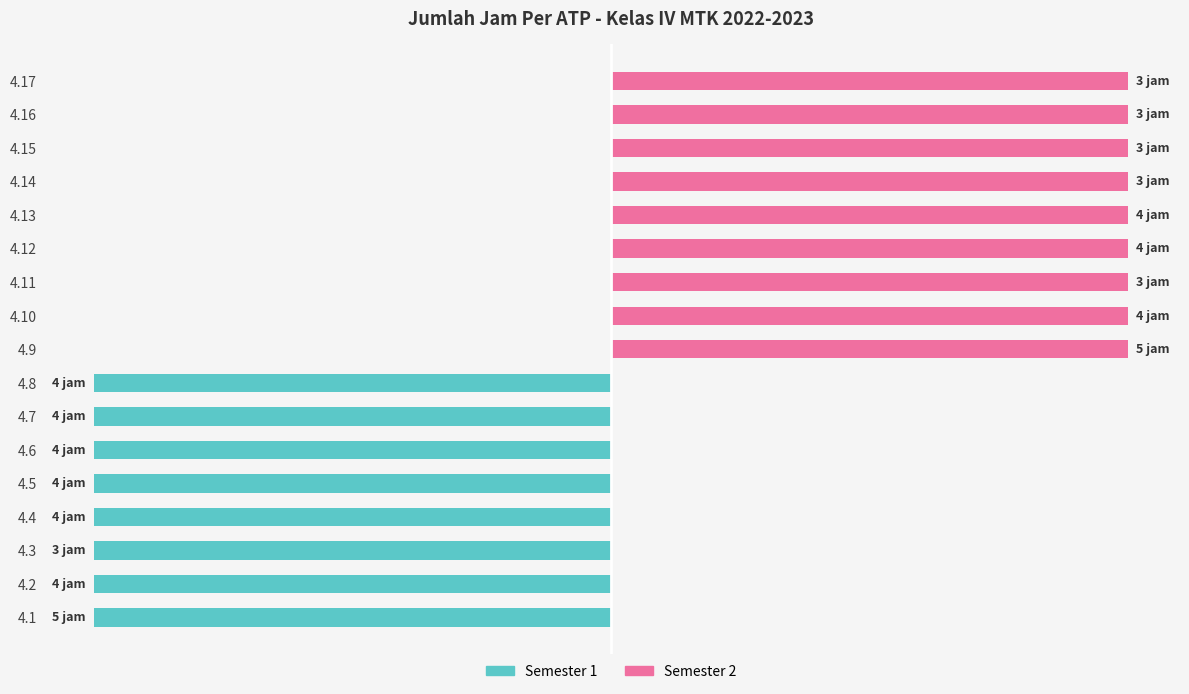

How many negative values does the Semester 1 series have?

8